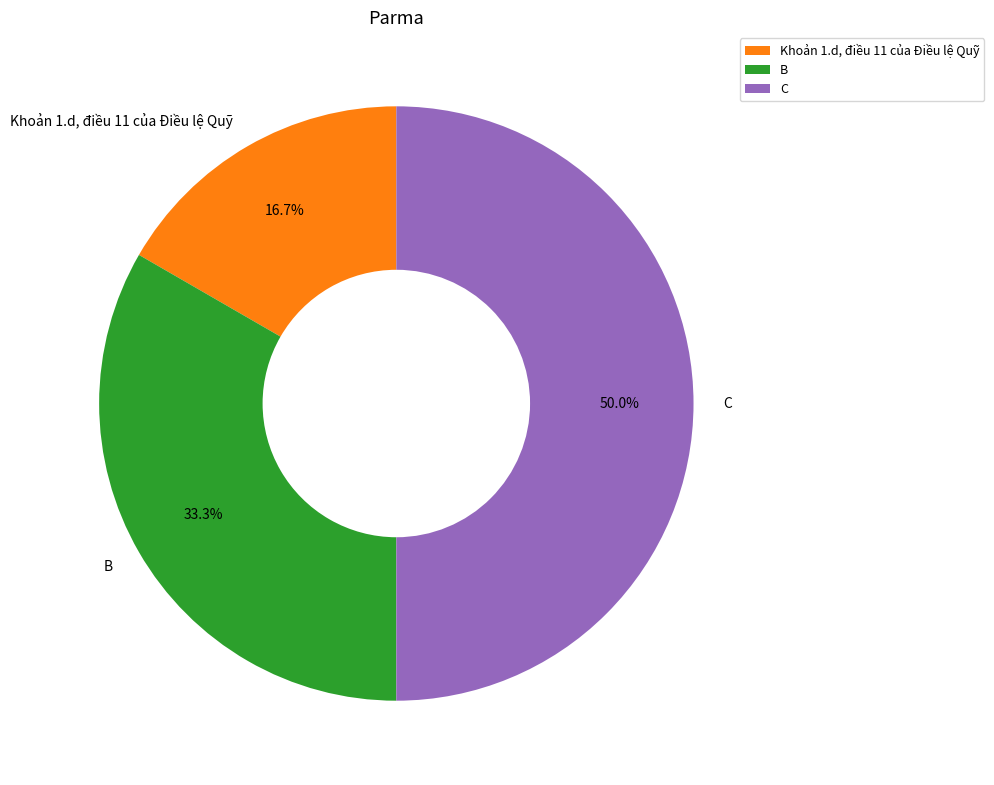

Approximately how many times larger is the value at C compared to Khoản 1.d, điều 11 của Điều lệ Quỹ?

3.0